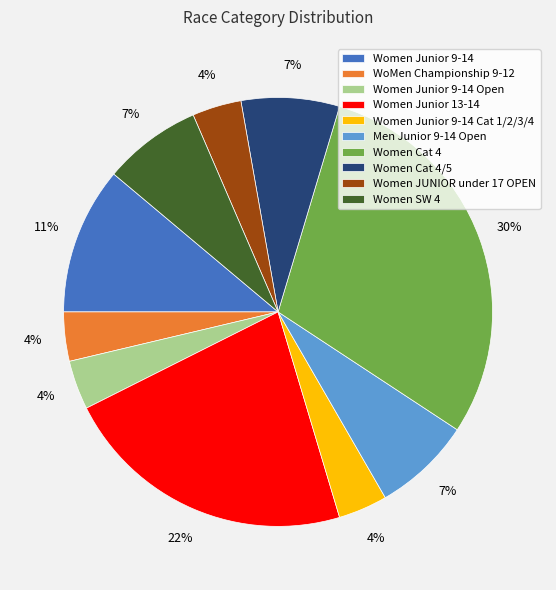

What is the largest slice in the pie chart?

Women Cat 4